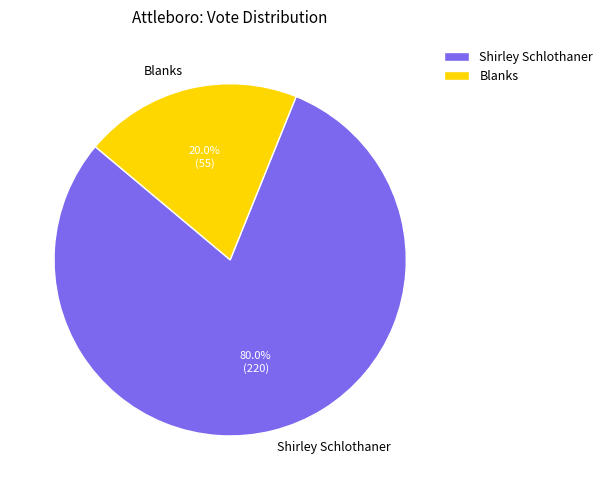

To the nearest percent, what is the average slice percentage?

50%